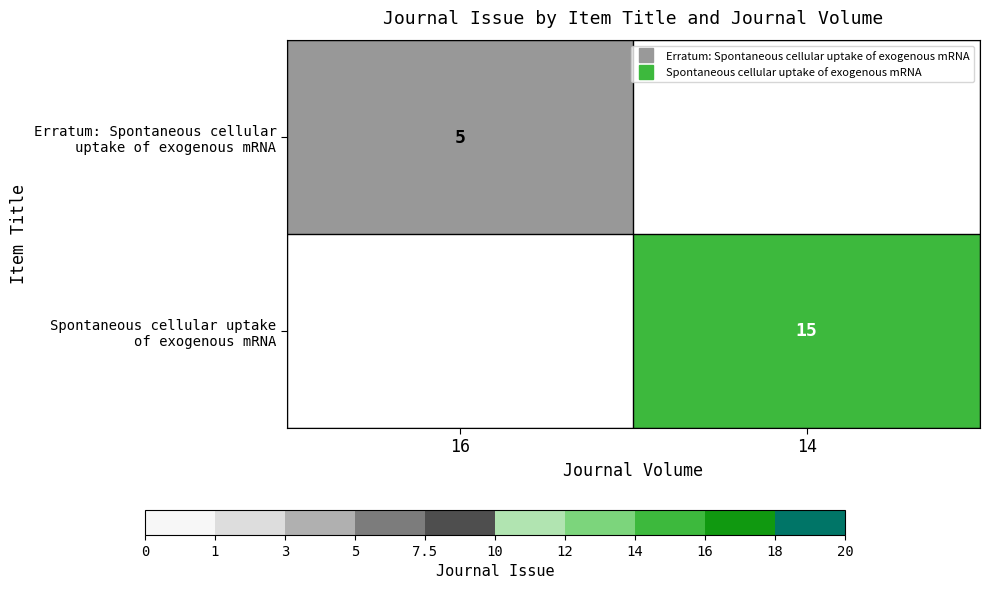

How many distinct data groups are displayed?

2